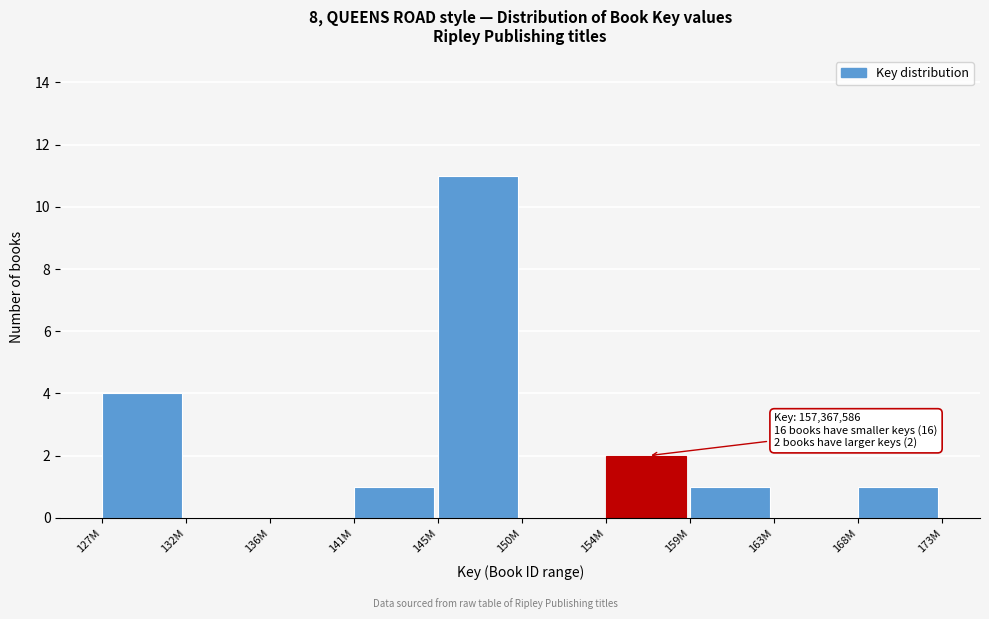

Reading left to right, extract all data points from this chart.

127M=4	132M=0	136M=0	141M=1	145M=11	150M=0	154M=2	159M=1	163M=0	168M=1